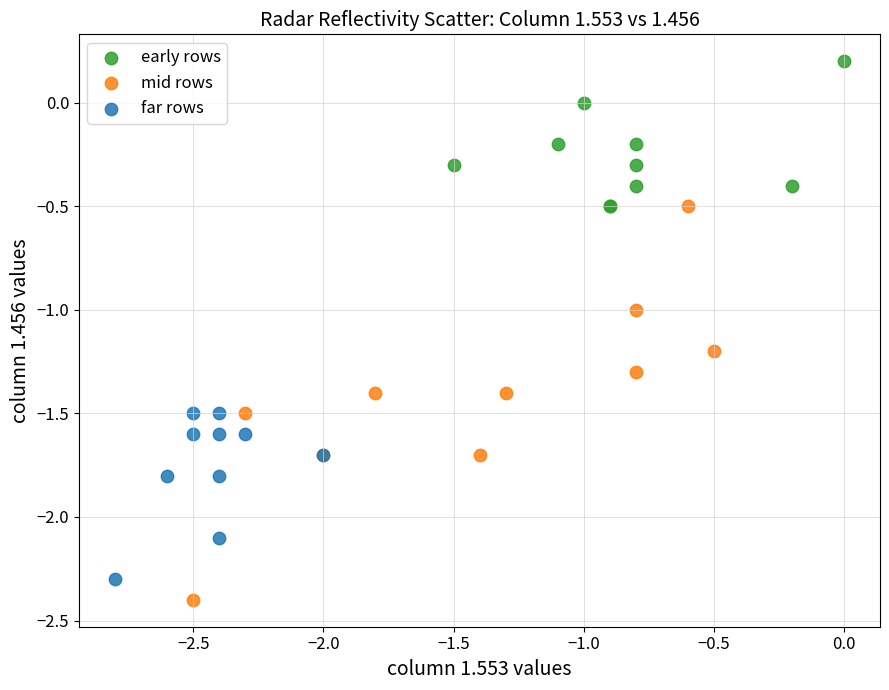

Which series has the widest spread of Y values?

mid rows